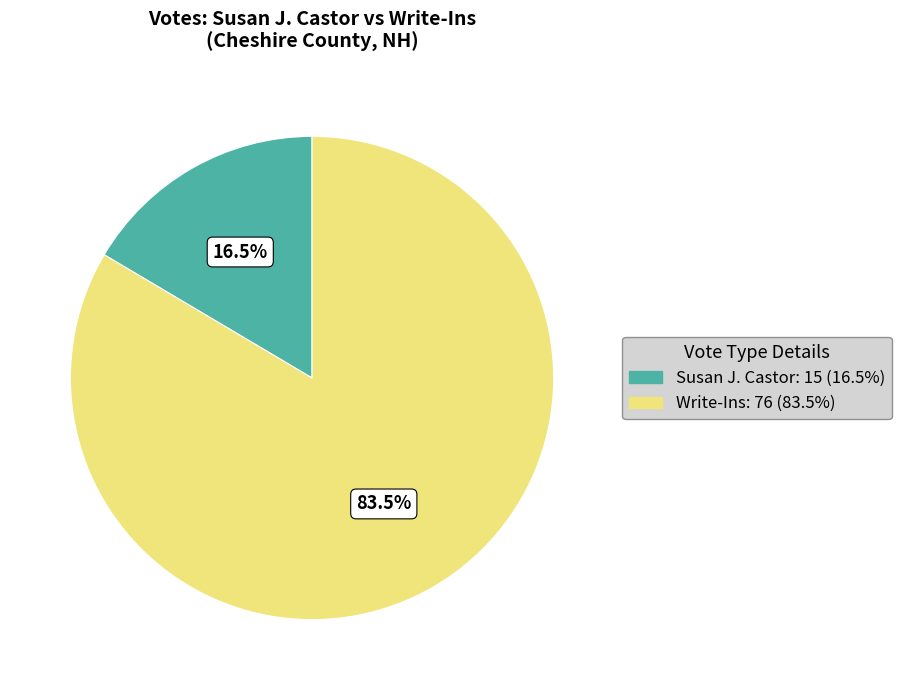

Does Write-Ins represent more than half of the total?

Yes